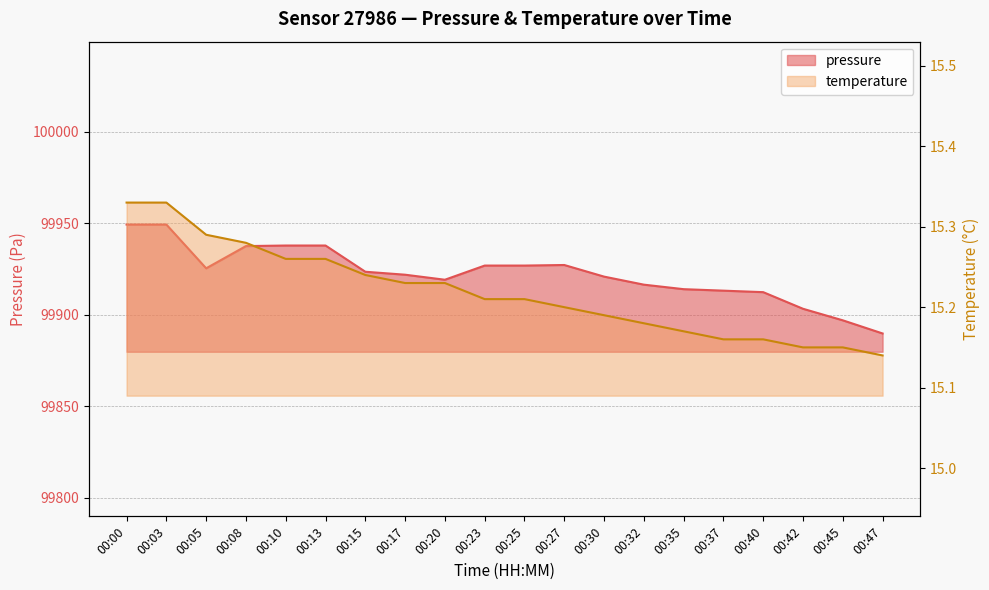

Rank the series by their average value, from lowest to highest.

temperature, pressure